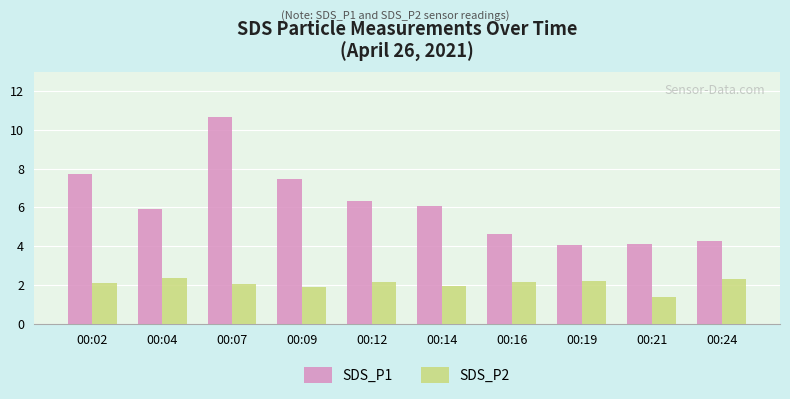

The value of SDS_P1 at 00:21 is 1.2. True or false?

False